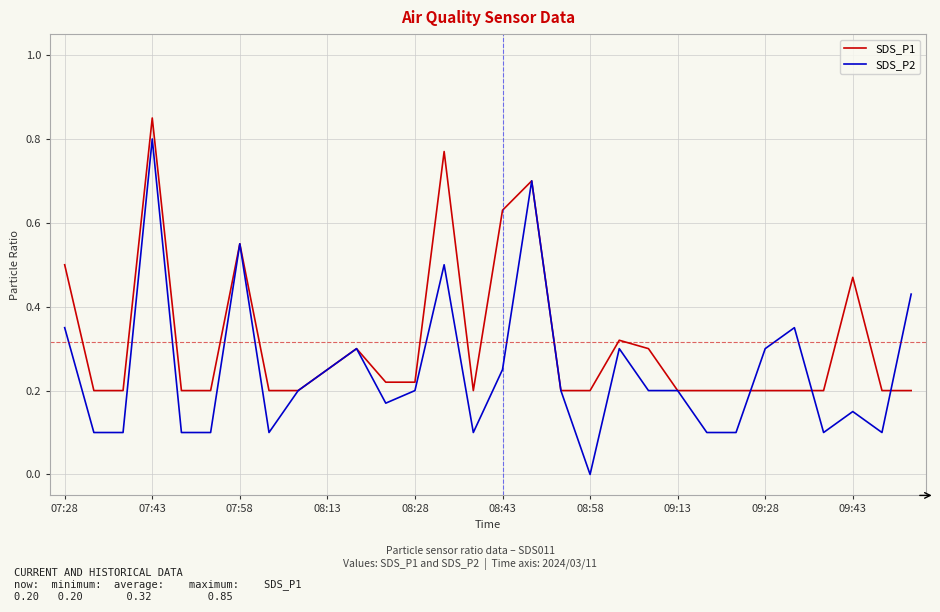

List the series in order of their overall mean, lowest first.

SDS_P2, SDS_P1